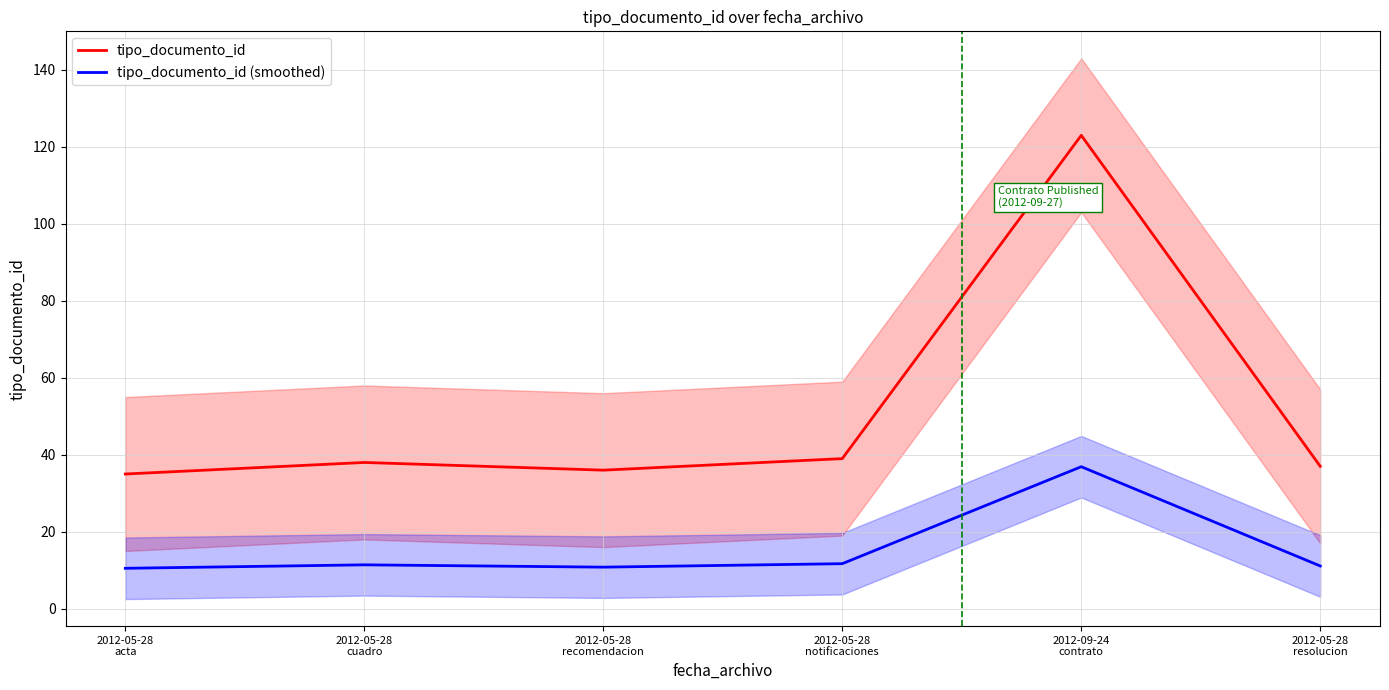

At which category does tipo_documento_id reach its first local peak?

2012-05-28
cuadro